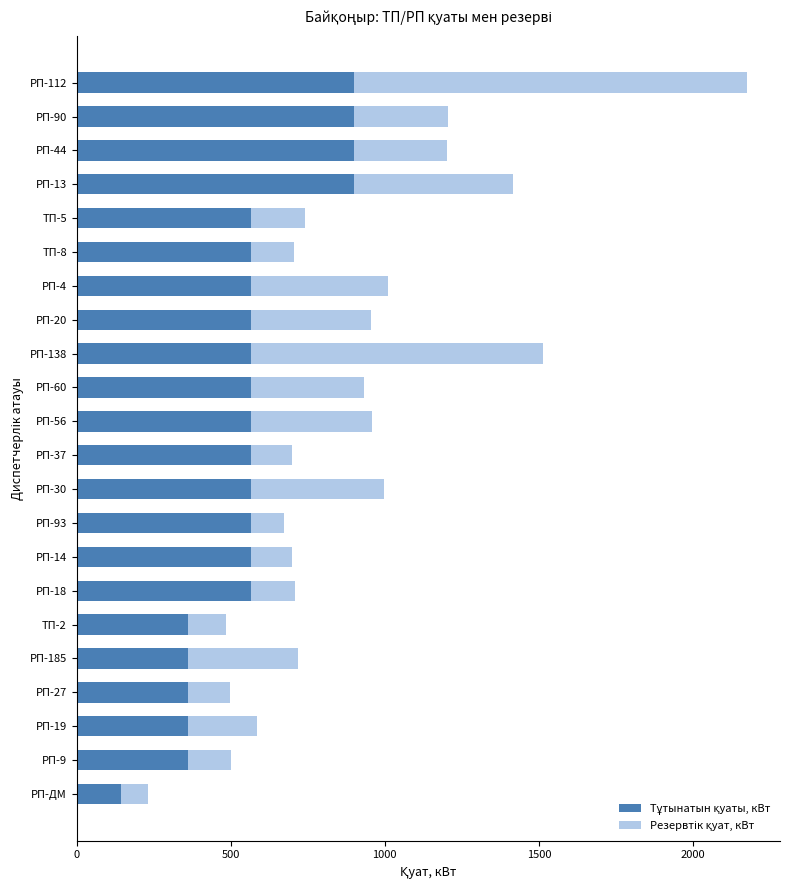

What is the total value across all series at РП-9?

501